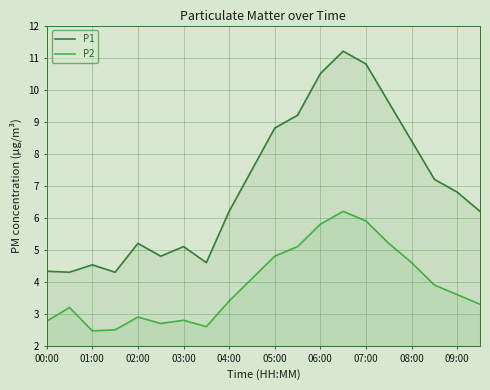

True or false: P2 and P1 intersect in this chart.

False